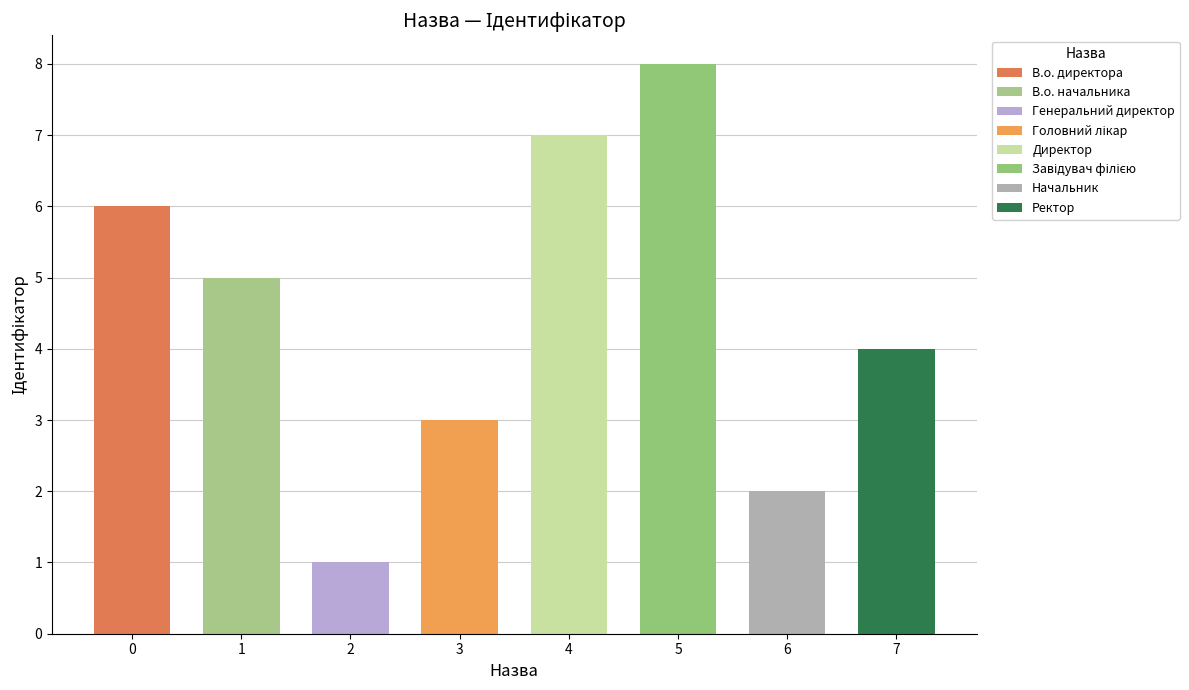

Which has a higher value, Завідувач філією or Директор?

Завідувач філією